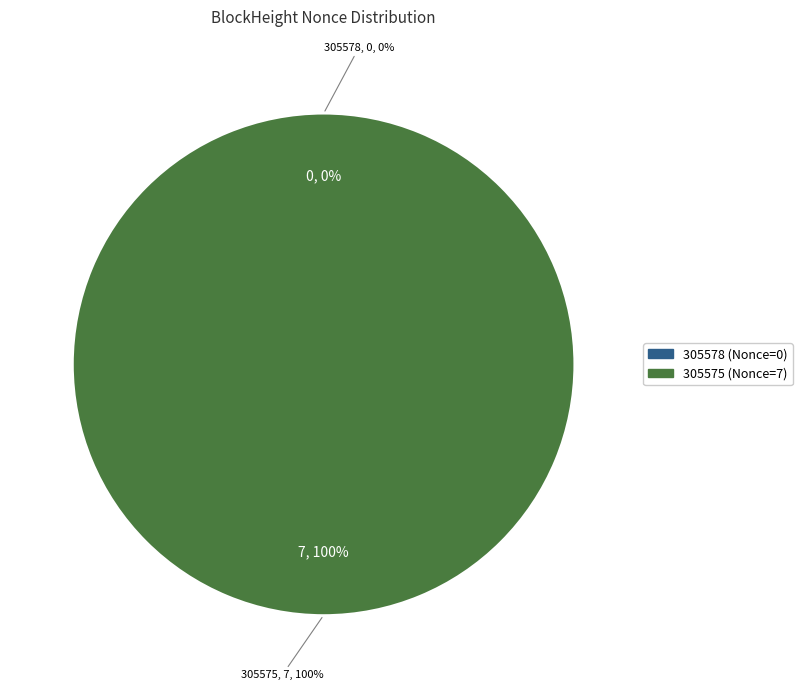

To the nearest percent, what portion does 305575 represent?

100%